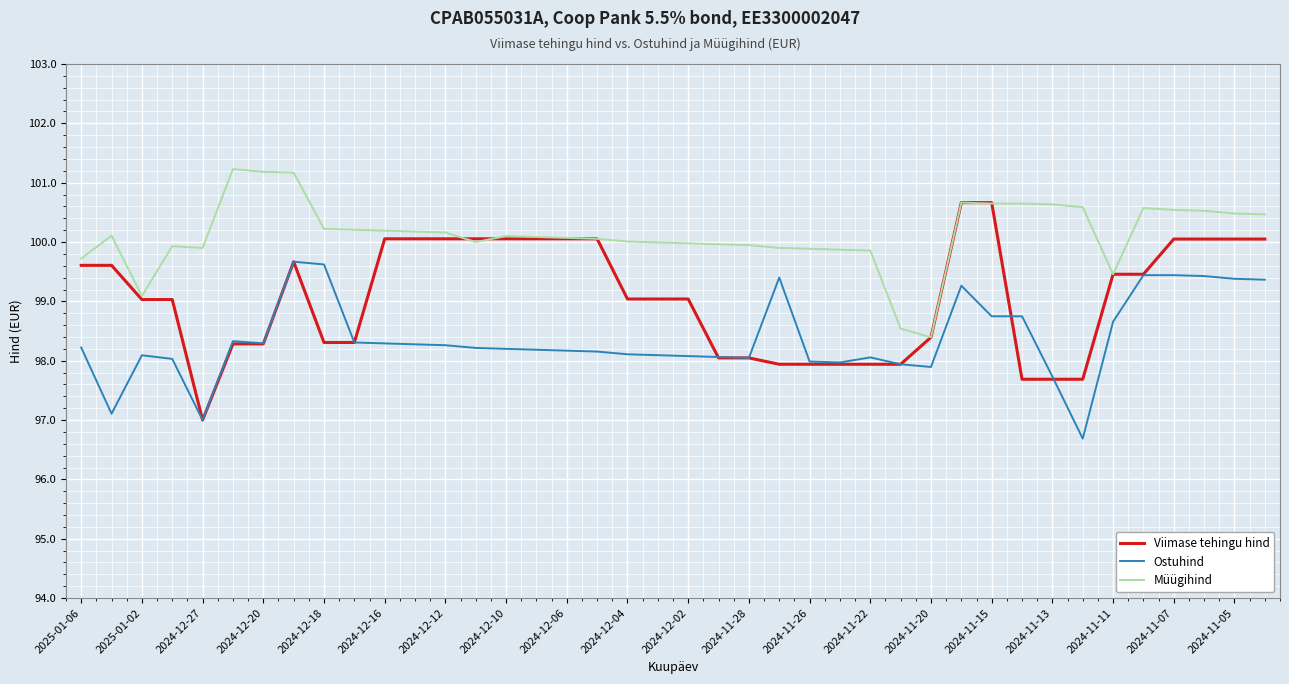

List the series in order of their peak value, lowest first.

Ostuhind, Viimase tehingu hind, Müügihind